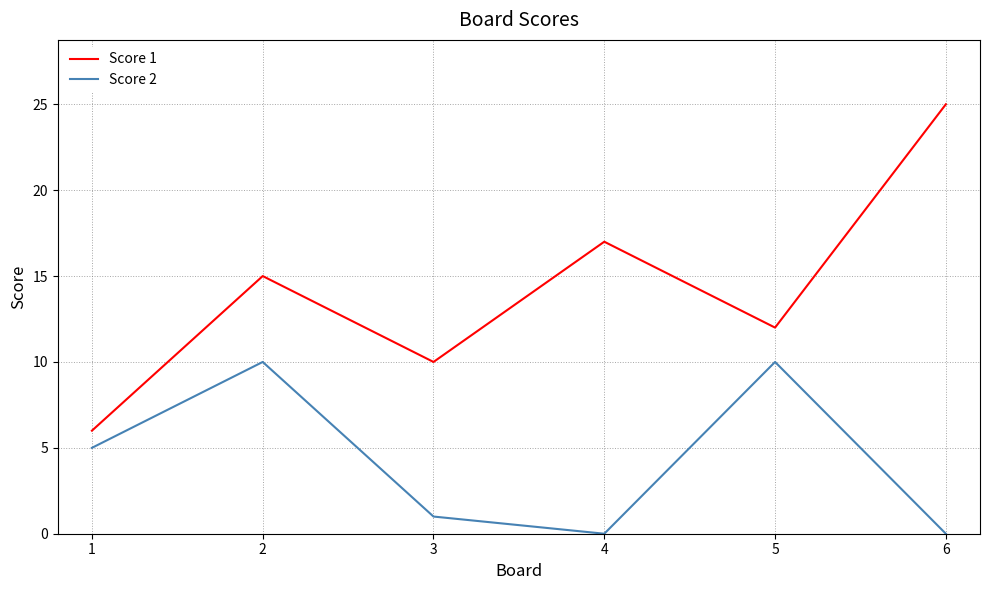

Where is the first local minimum for Score 2?

4